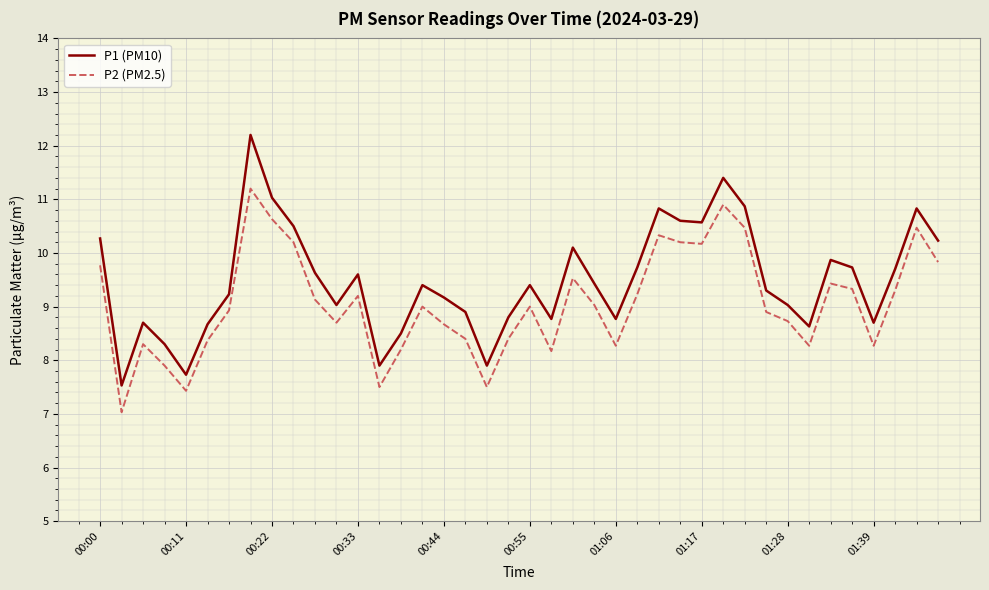

Does the chart display data point markers on the line(s)?

No